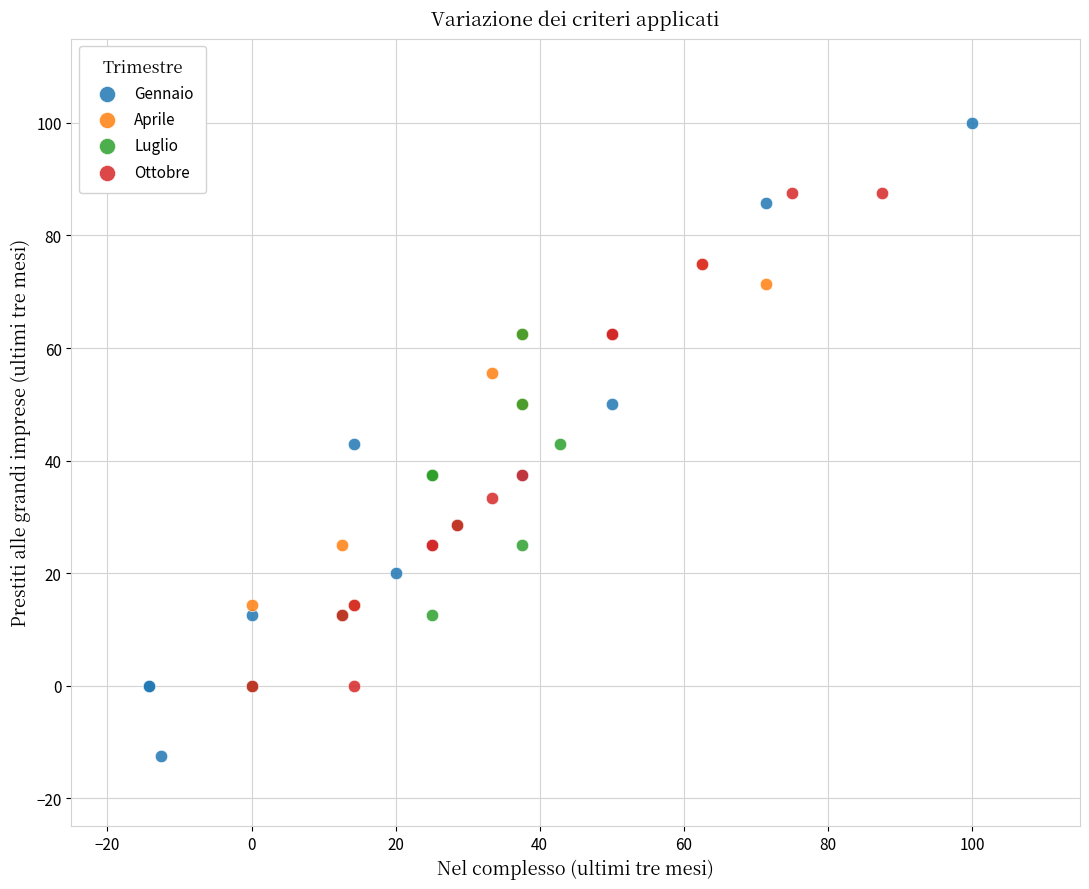

Which series contains the highest Y value?

Gennaio